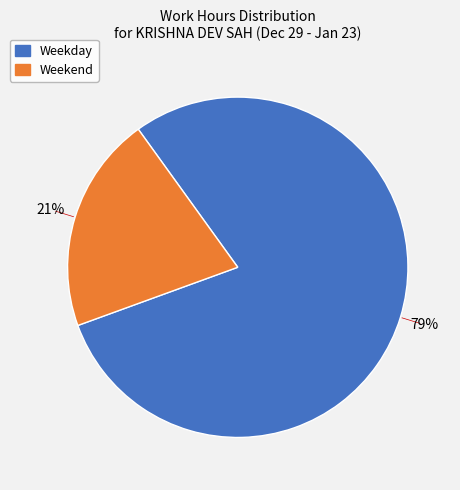

How many segments does this pie chart have?

2